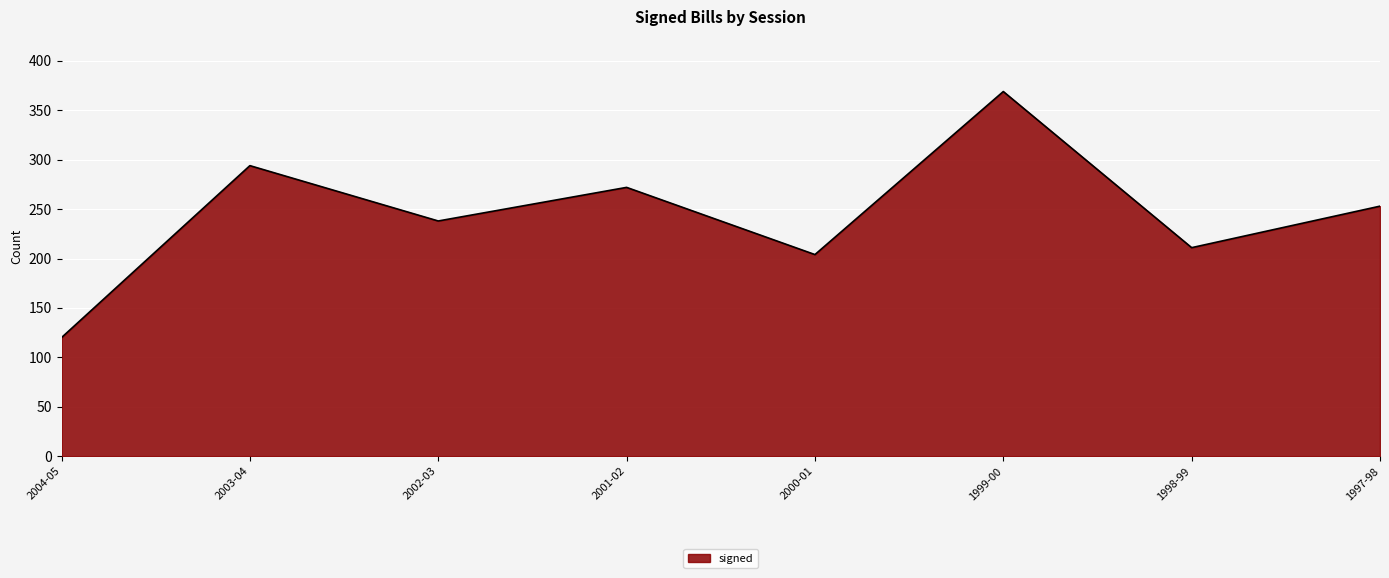

What is the difference between the values at 1998-99 and 1999-00?

158